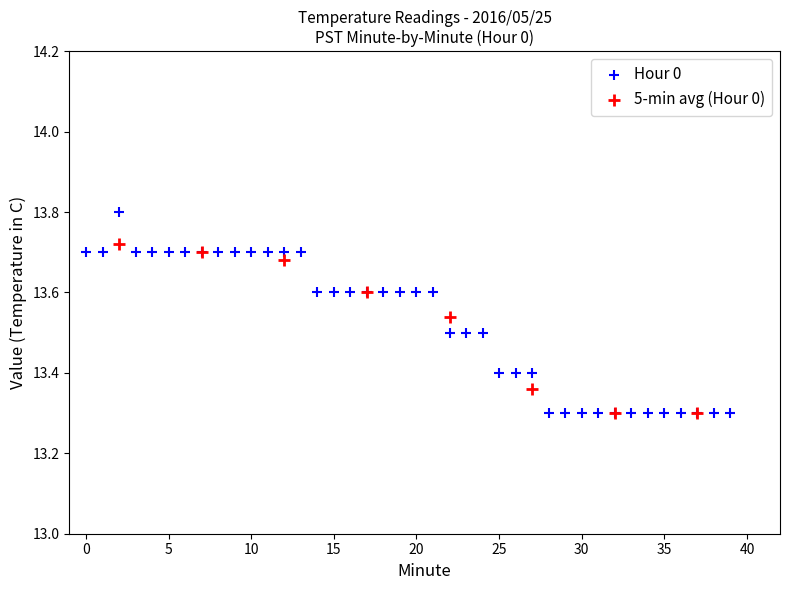

Which series has the largest Y range (max minus min)?

Hour 0